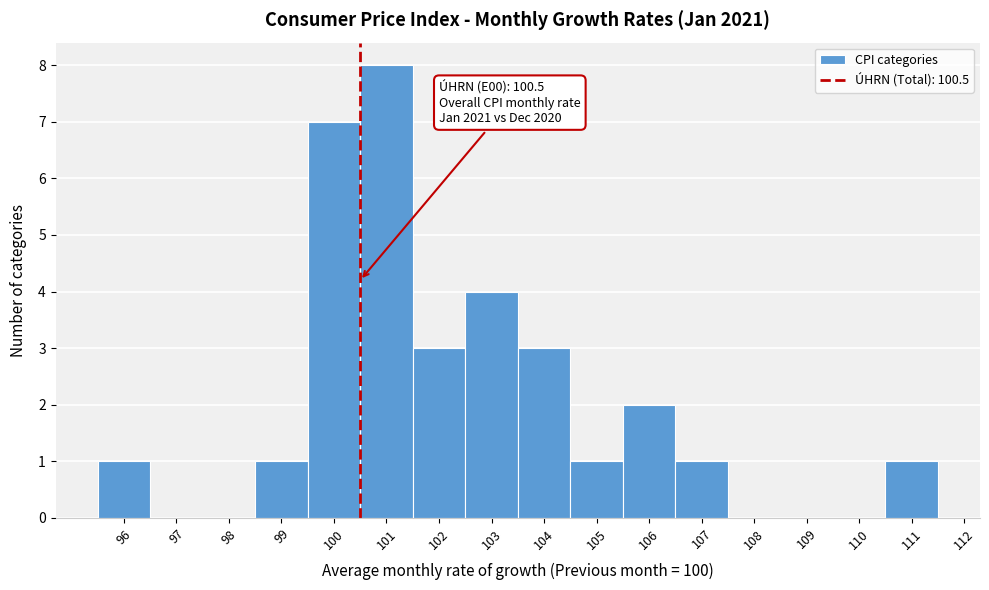

Which range on the x-axis has the tallest bar?

100.5 to 101.5